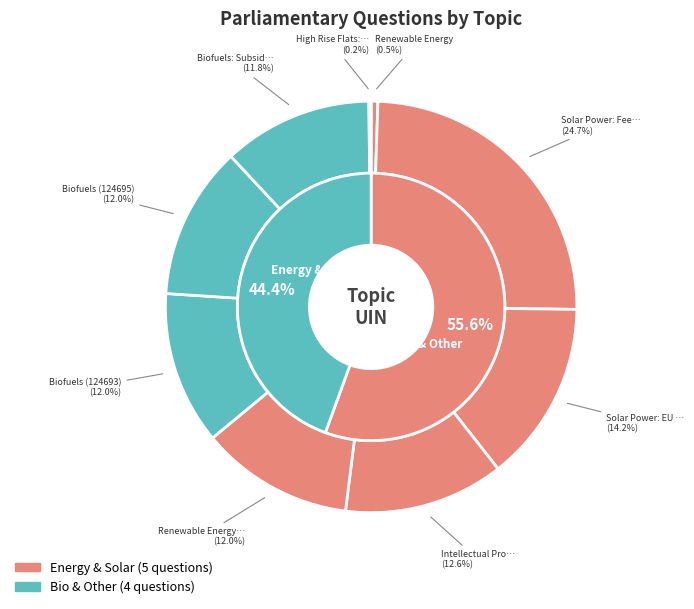

To the nearest percent, what is the combined percentage of Renewable Energy: Finance and Solar Power: EU External Trade?

26%